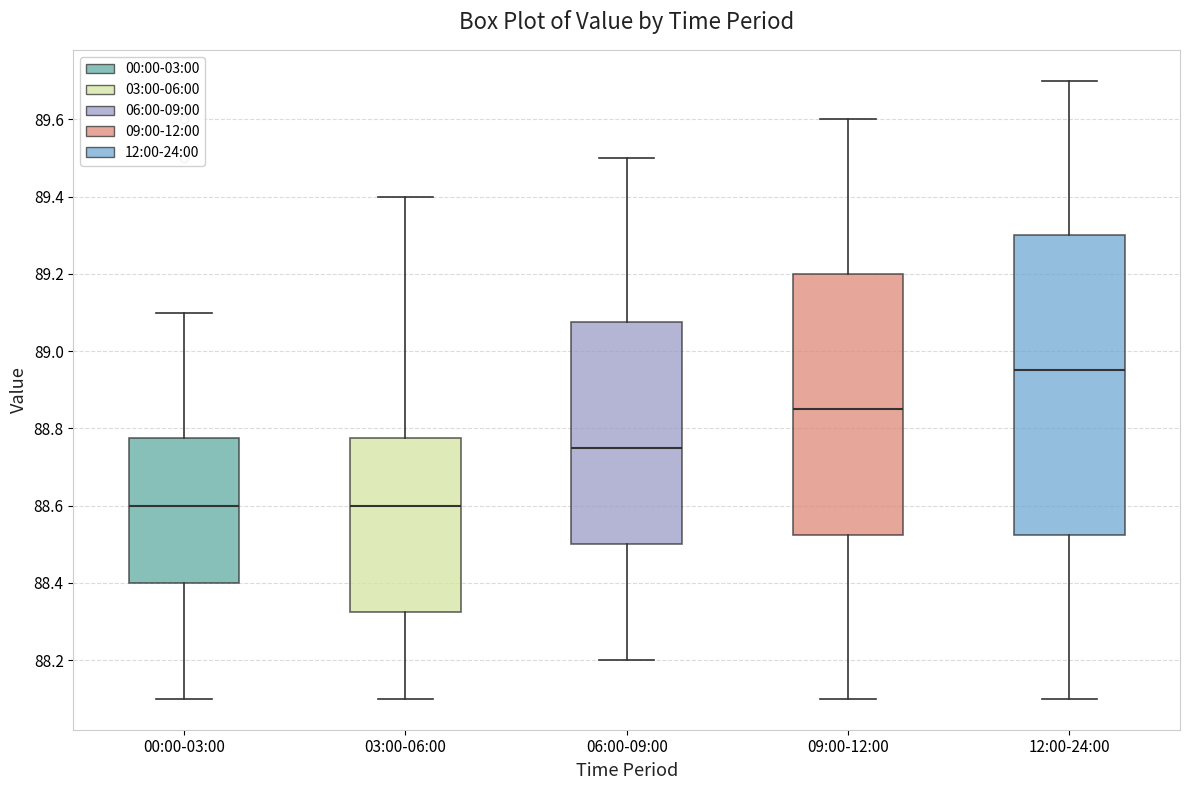

Where is the upper edge of the box for 06:00-09:00 on the y-axis? The values are not printed on the chart, so give them approximately, as read against the axis.

89.08